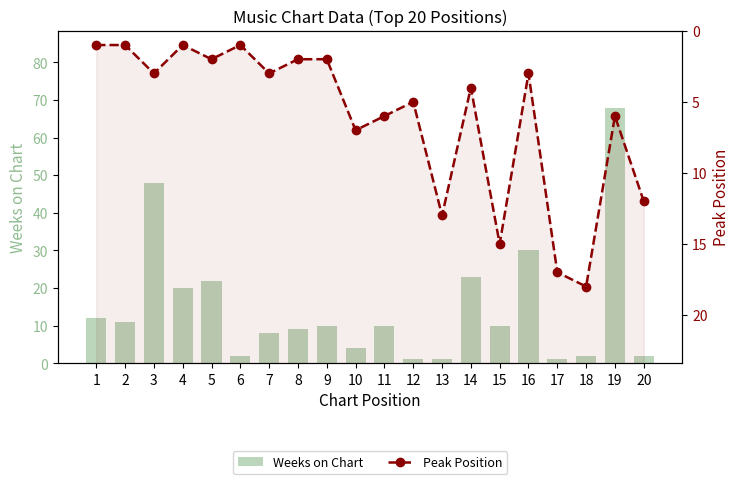

The Peak Position series shows 17 at 17. True or false?

True